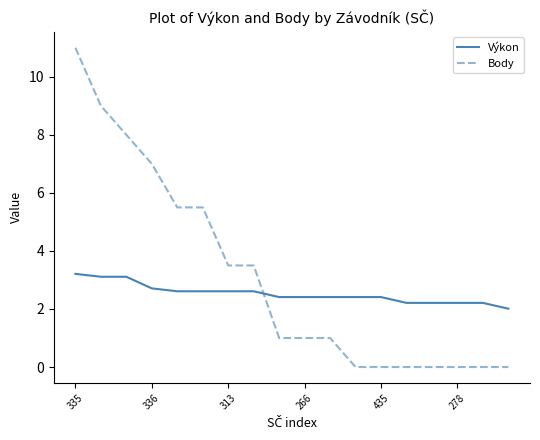

Does the chart display data point markers on the line(s)?

No